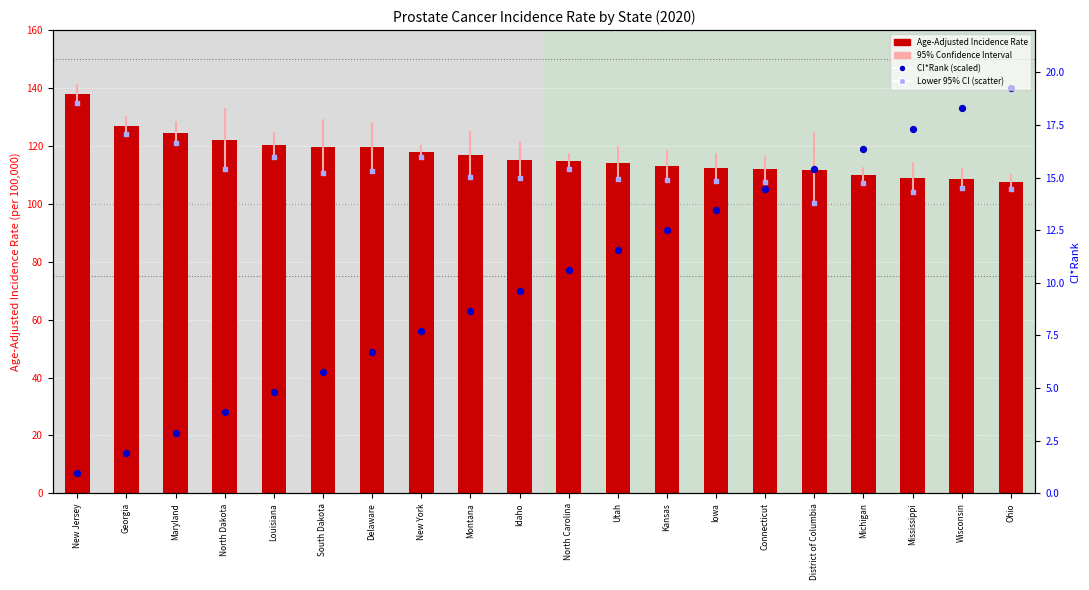

Which series reaches the maximum Y coordinate?

CI*Rank (scaled)